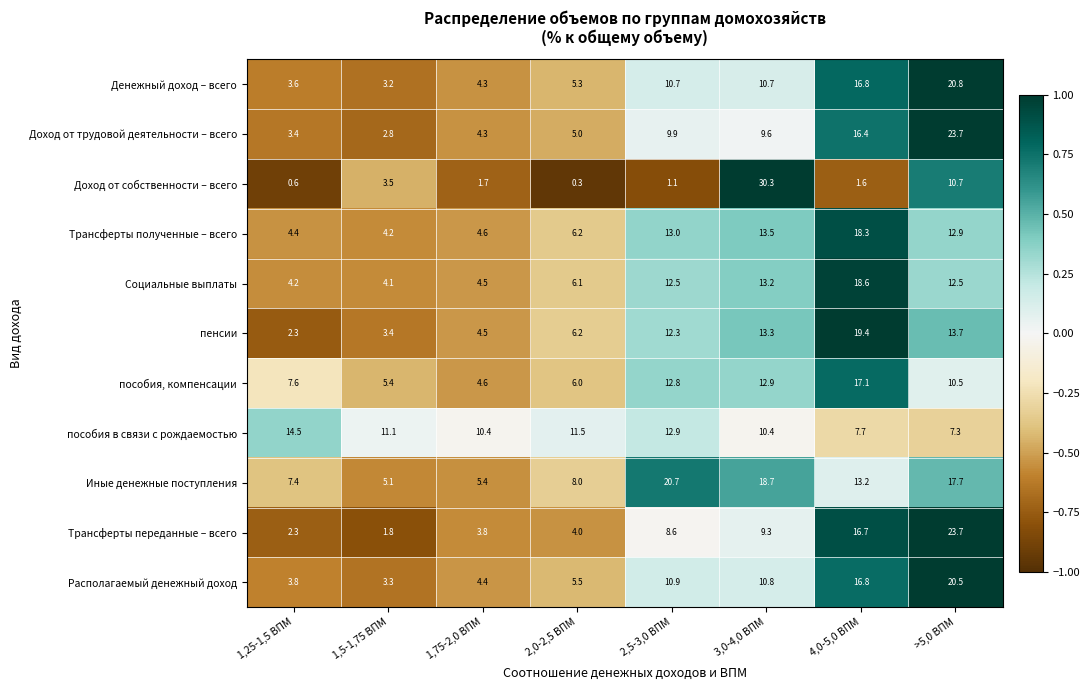

What is the greatest value displayed?

30.3